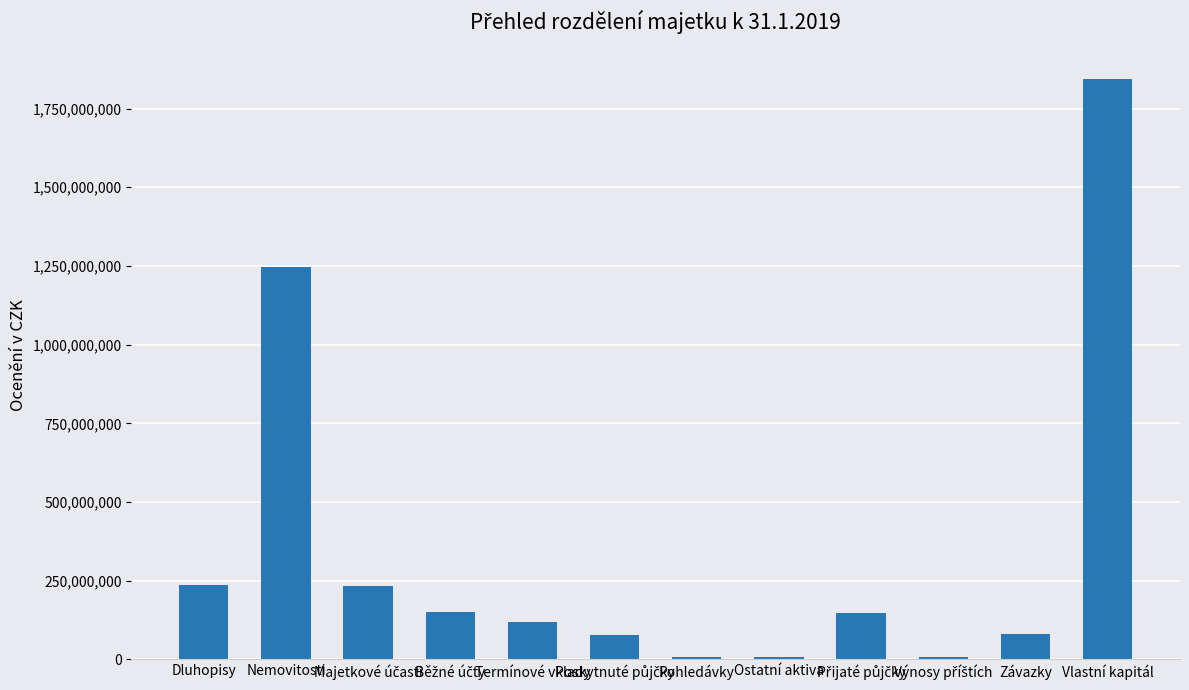

What is the change in value from Dluhopisy to Termínové vklady?

-116480616.7